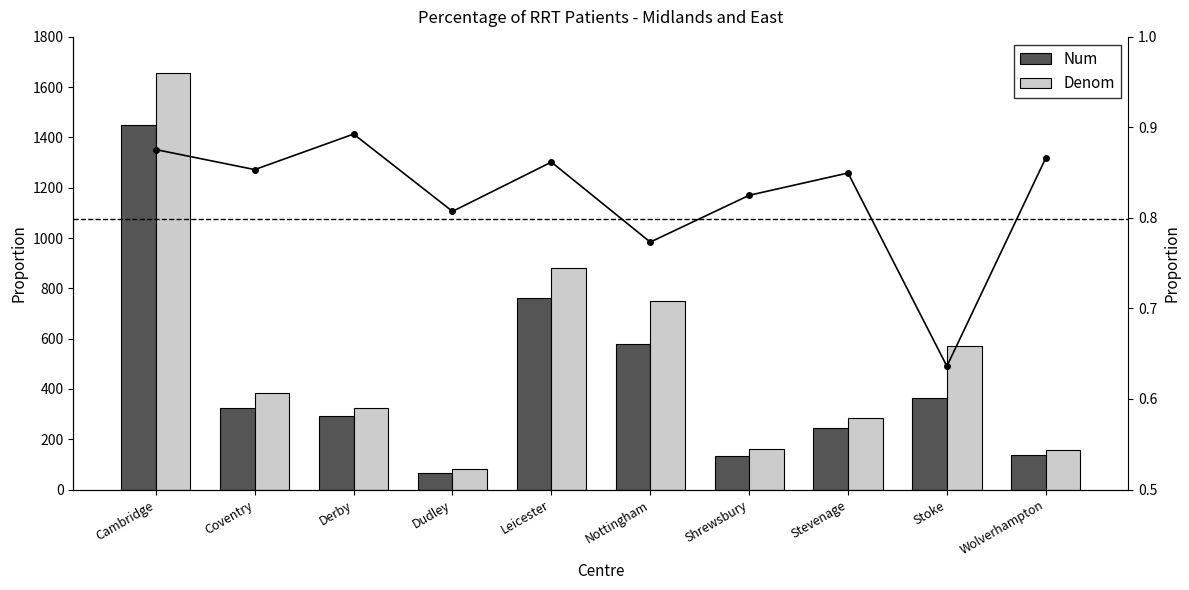

Between Cambridge and Stevenage, which series saw the biggest shift?

Denom